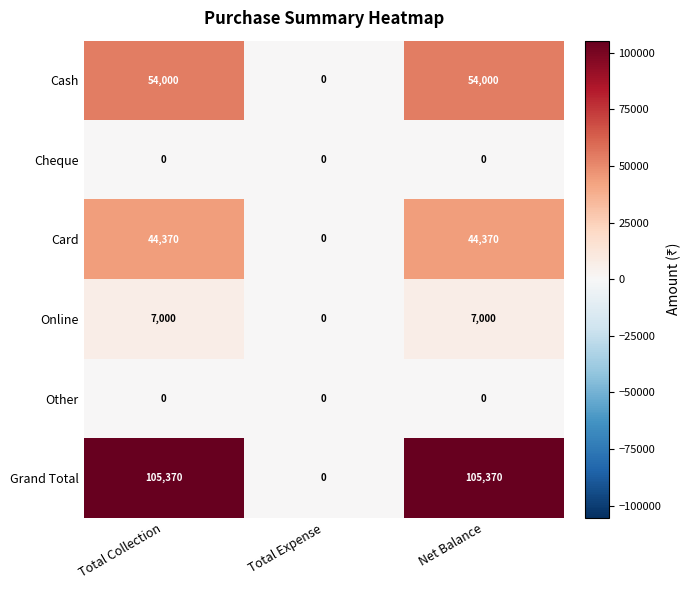

Which series has the largest total across all categories?

Grand Total